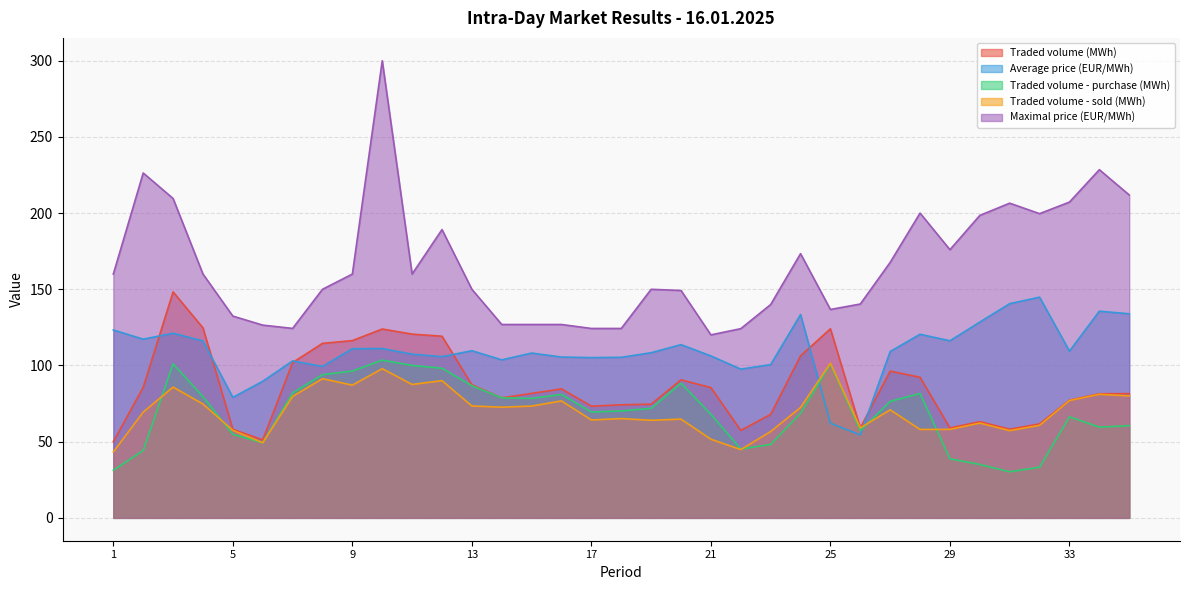

Rank the series at 15 from highest to lowest value.

Maximal price (EUR/MWh), Average price (EUR/MWh), Traded volume (MWh), Traded volume - purchase (MWh), Traded volume - sold (MWh)